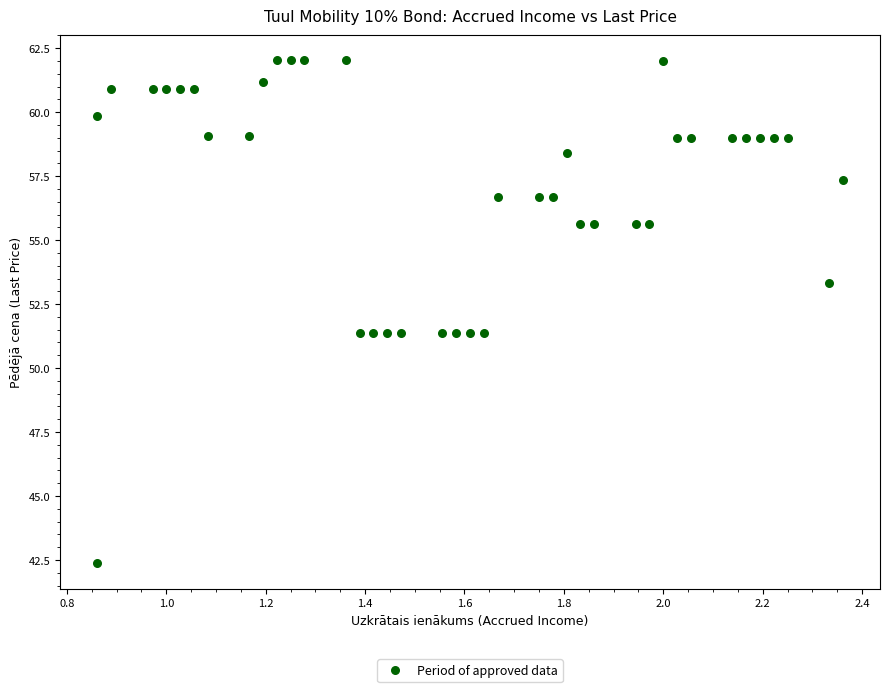

What is the range of X values (max minus min)?

1.5